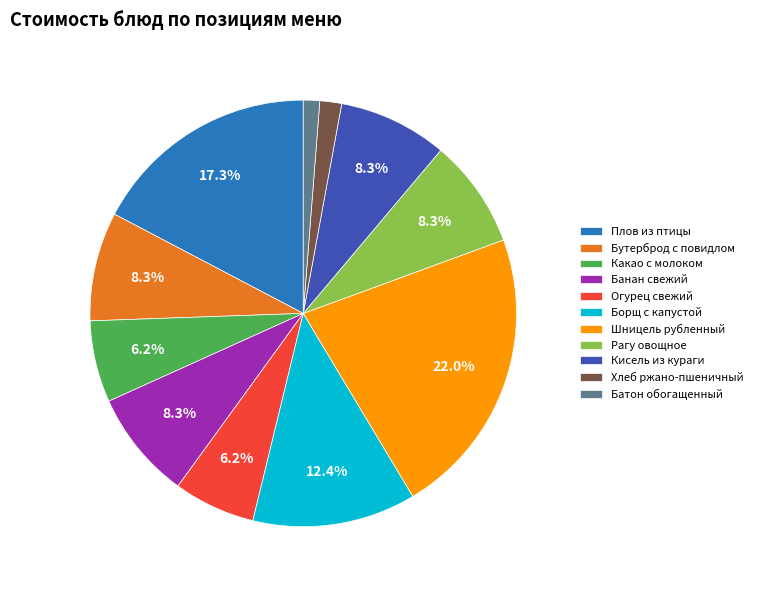

To the nearest percent, what percentage of the pie is Какао с молоком?

6%